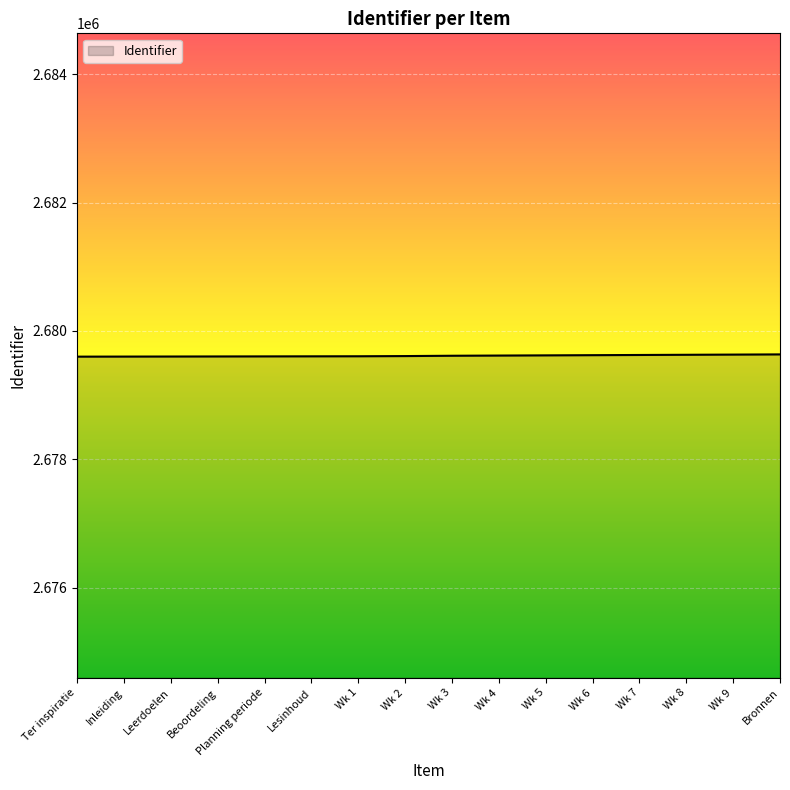

What is the smallest value displayed?

2679600